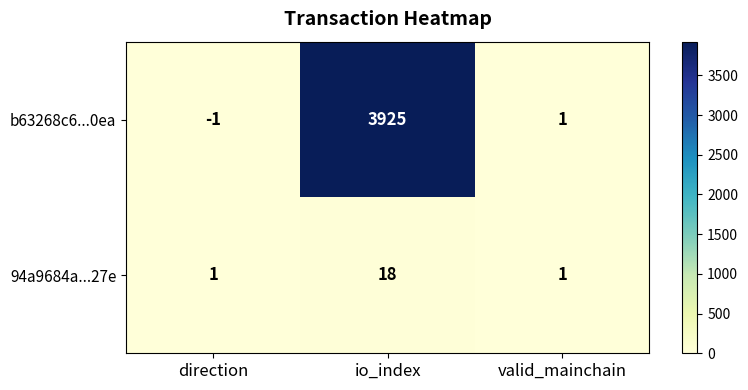

What is the difference between the maximum and second lowest values in the b63268c6...0ea series?

3924